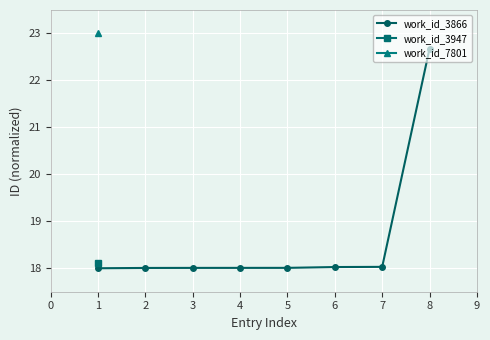

What is the highest value of the work_id_3866 series?

22.7